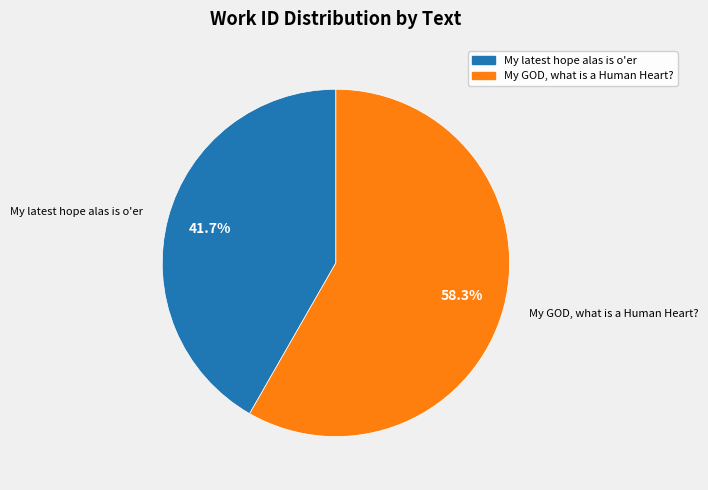

Rank the categories by value from lowest to highest.

My latest hope alas is o'er, My GOD, what is a Human Heart?